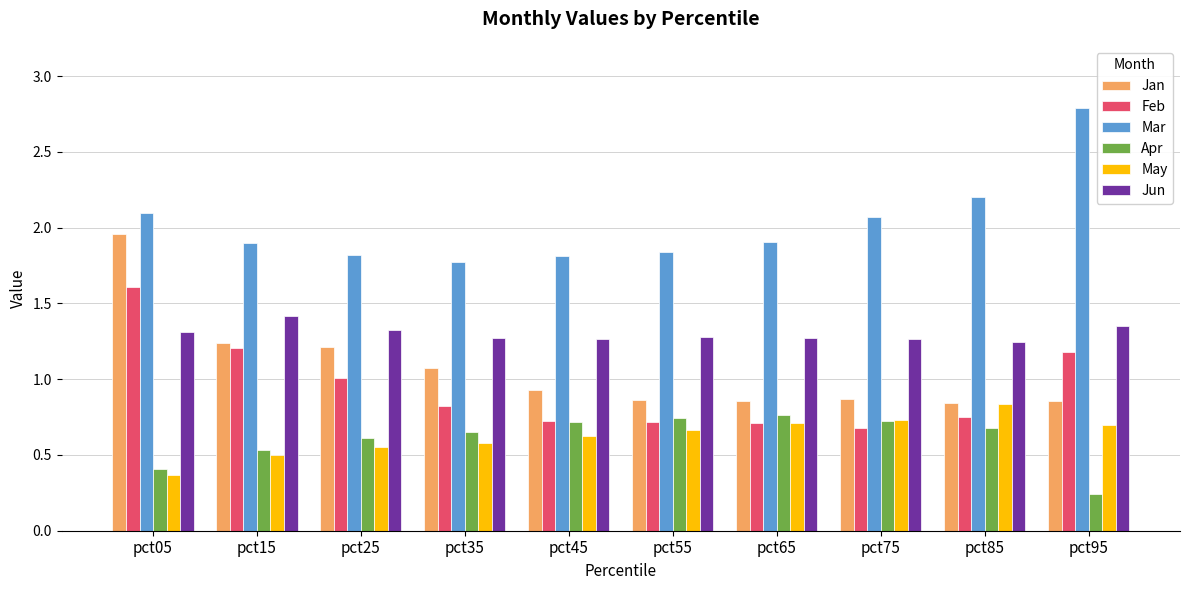

Which series changed the most between pct15 and pct65?

Feb